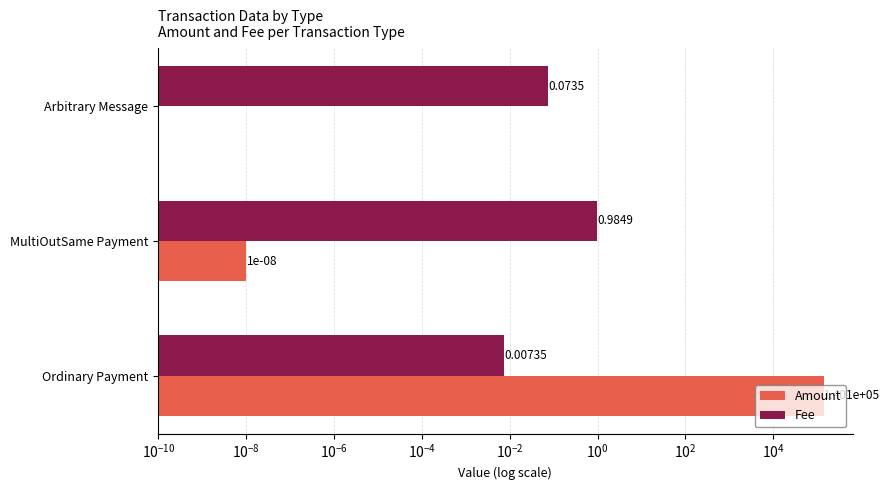

What is the average value of the Fee series?

0.4